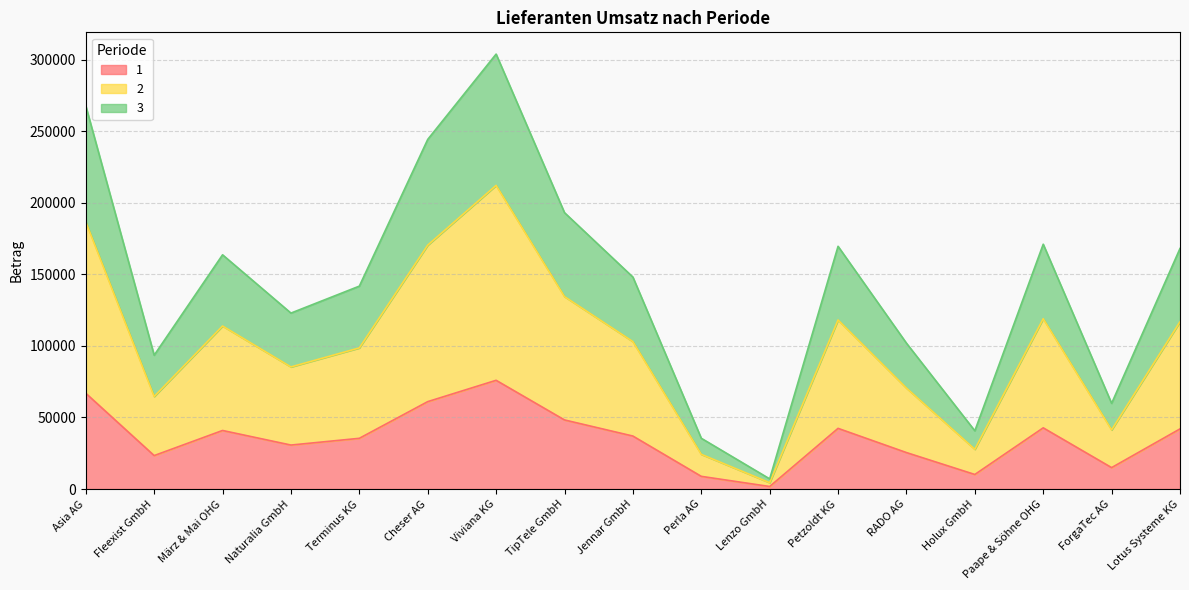

What is the difference between the highest and lowest values at Asia AG?

200724